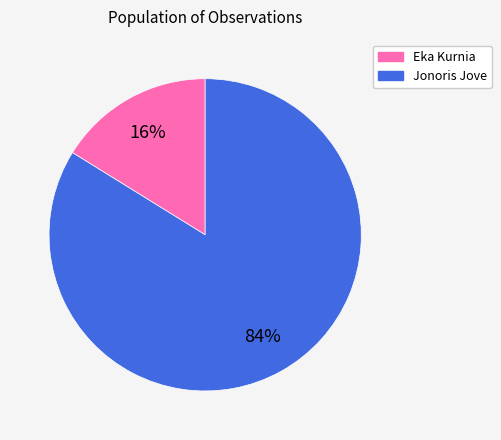

Is it true that Eka Kurnia is 16% of the pie?

True